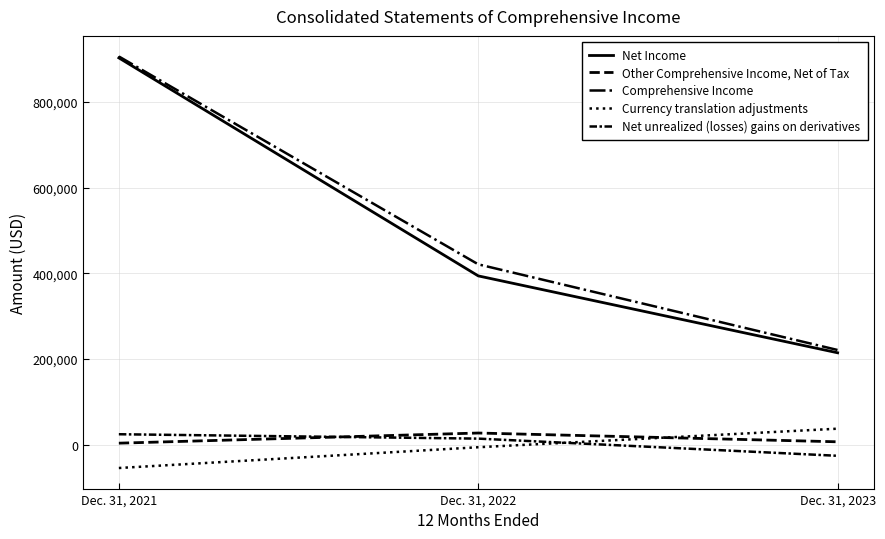

Is this an area chart (filled region under the line)?

No